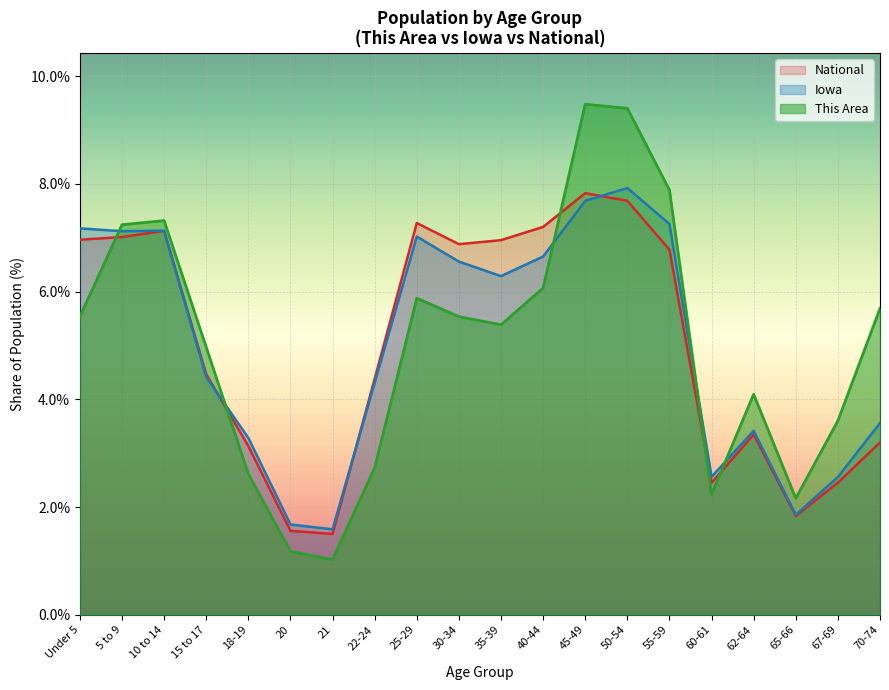

Between 18-19 and 30-34, which series saw the biggest shift?

National